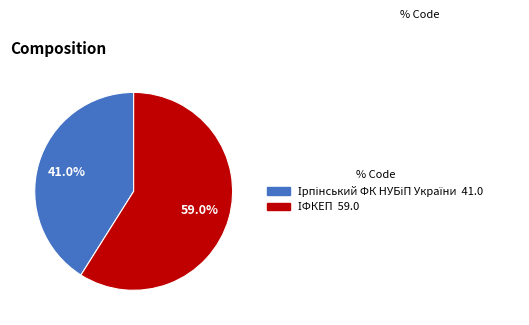

Is there any slice that represents more than half of the pie?

Yes